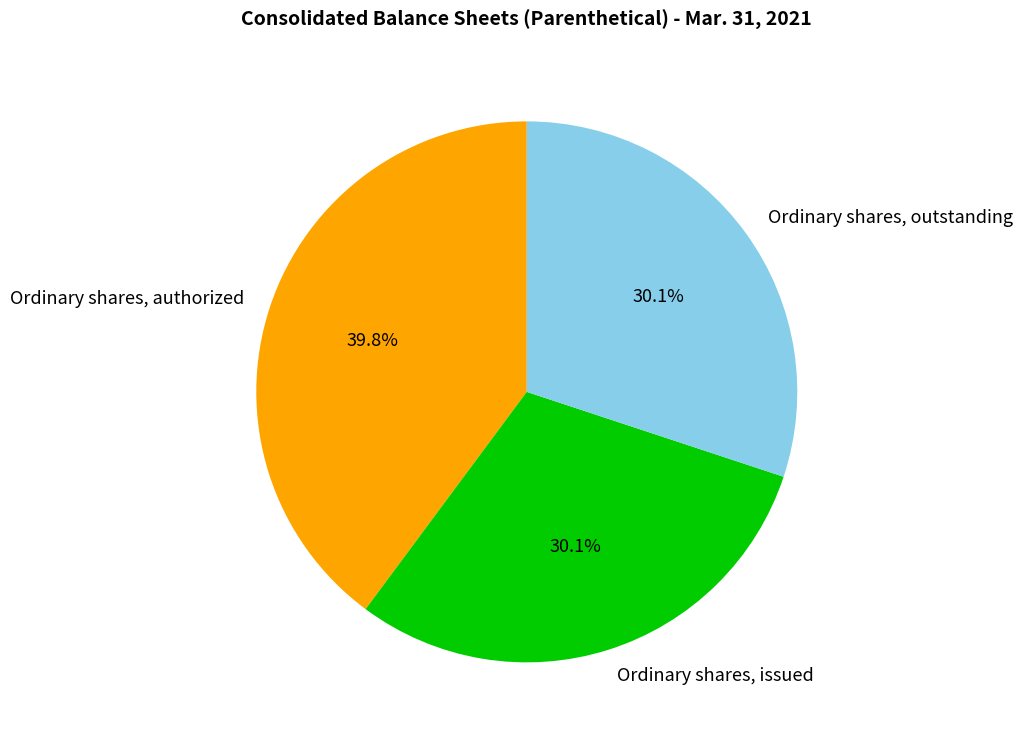

To the nearest percent, what is the difference between the Ordinary shares, authorized and Ordinary shares, issued slice percentages?

10%